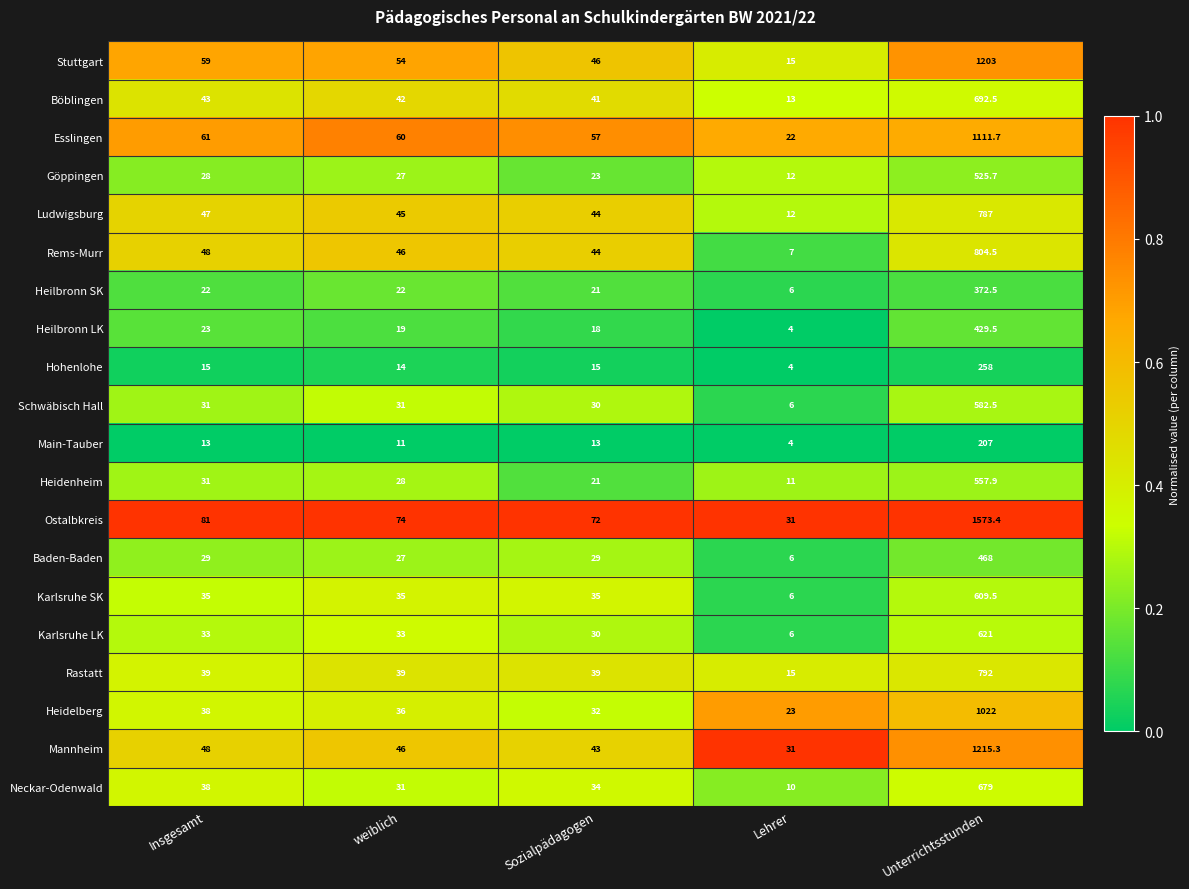

Which series has the largest total across all categories?

Ostalbkreis